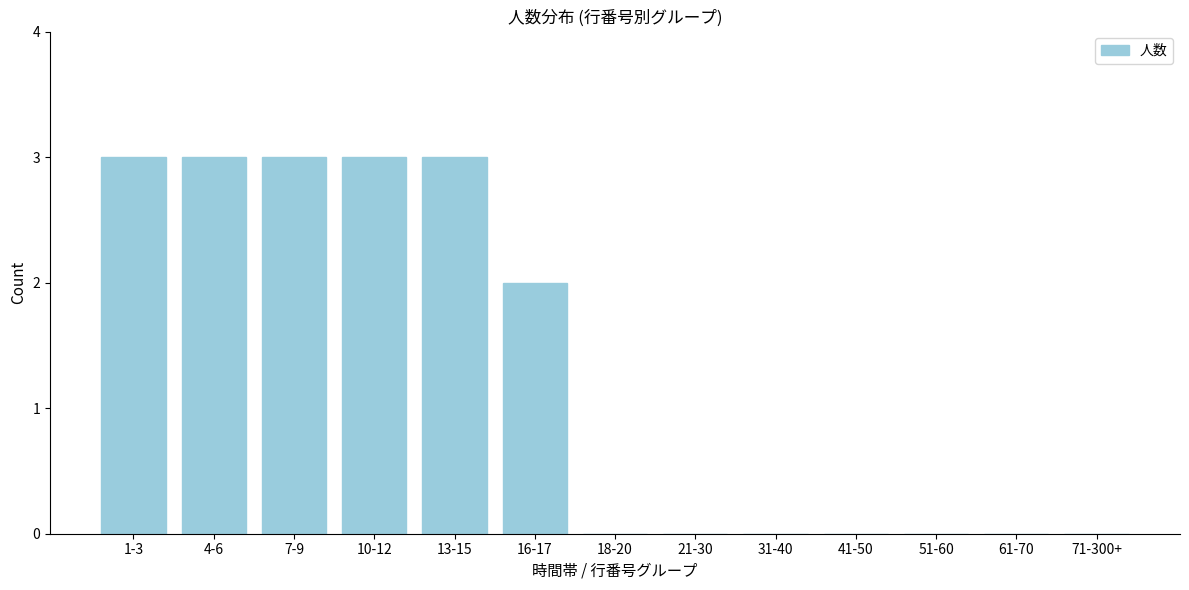

Reading left to right, what are all the values shown in this chart?

1-3=3	4-6=3	7-9=3	10-12=3	13-15=3	16-17=2	18-20=0	21-30=0	31-40=0	41-50=0	51-60=0	61-70=0	71-300+=0